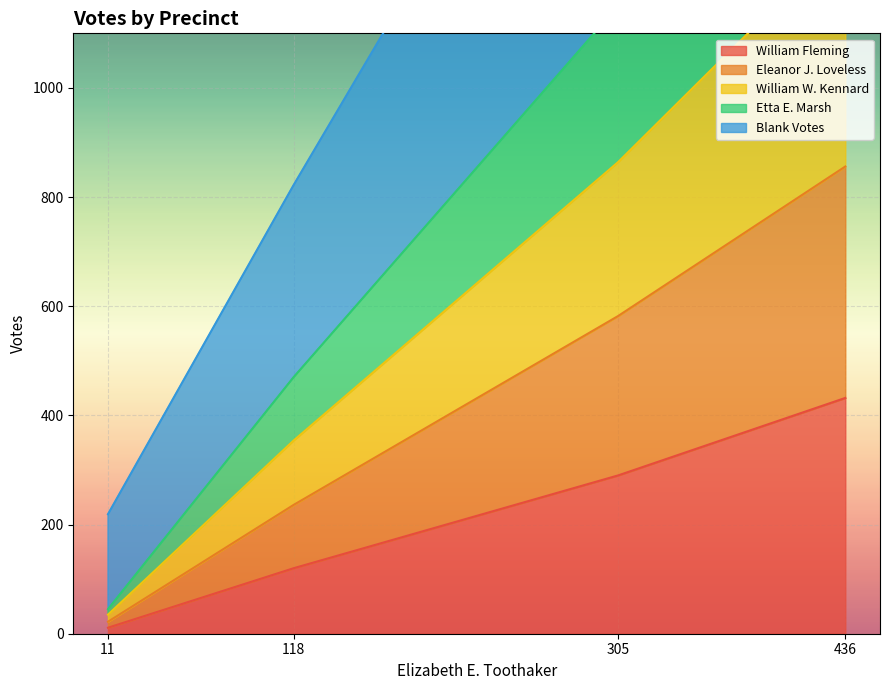

Which series has the largest range (max minus min)?

Eleanor J. Loveless